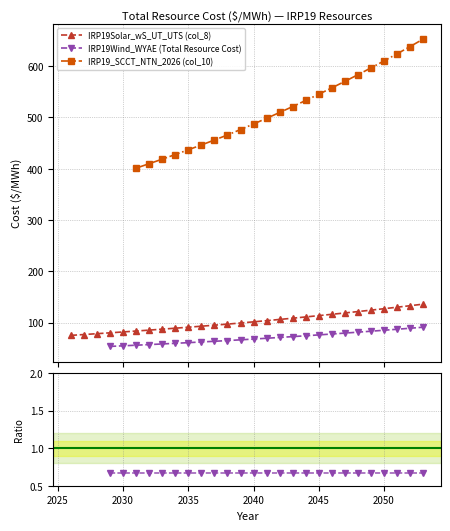

The value of IRP19Solar_wS_UT_UTS (col_8) at 2037 is 34.4. True or false?

False